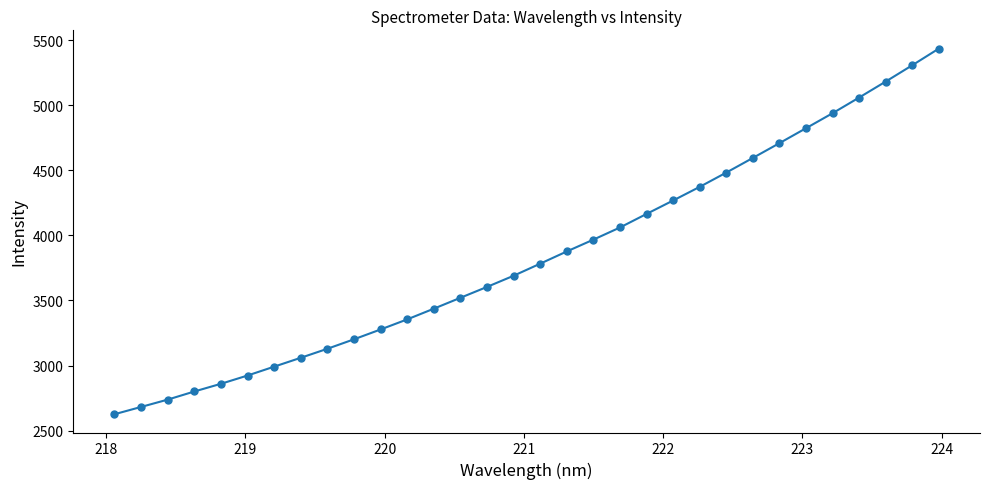

What is the value of the 22nd point from the left?

4268.1